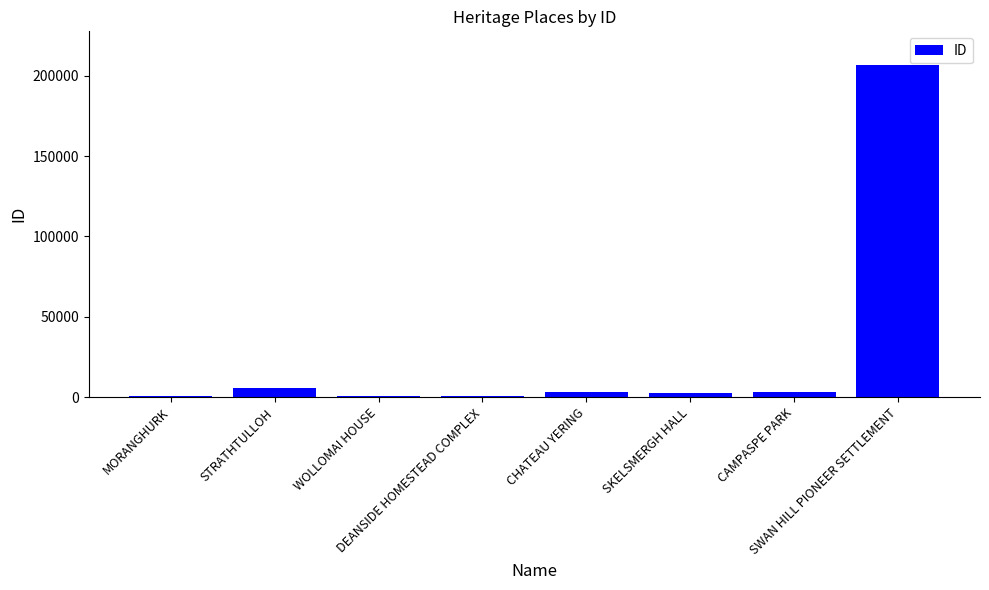

What is the sum of all values?

224642